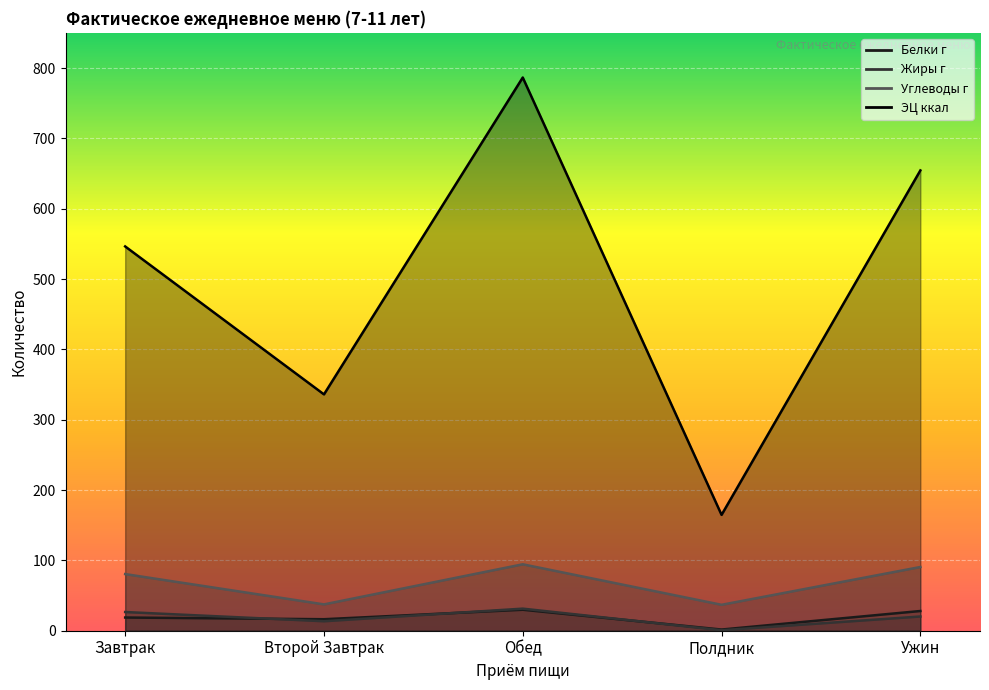

List the series in order of their peak value, lowest first.

Белки г, Жиры г, Углеводы г, ЭЦ ккал